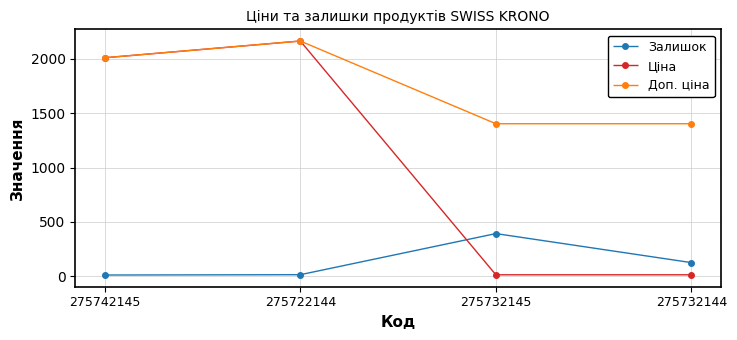

How many interior local peaks does the Залишок series have?

1